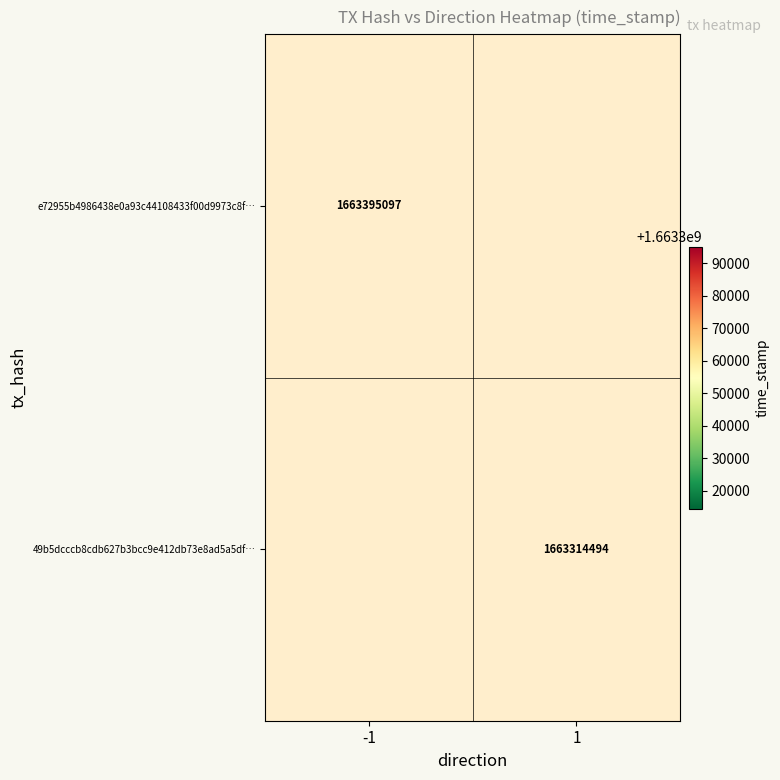

What is the smallest value displayed?

1663314494.0